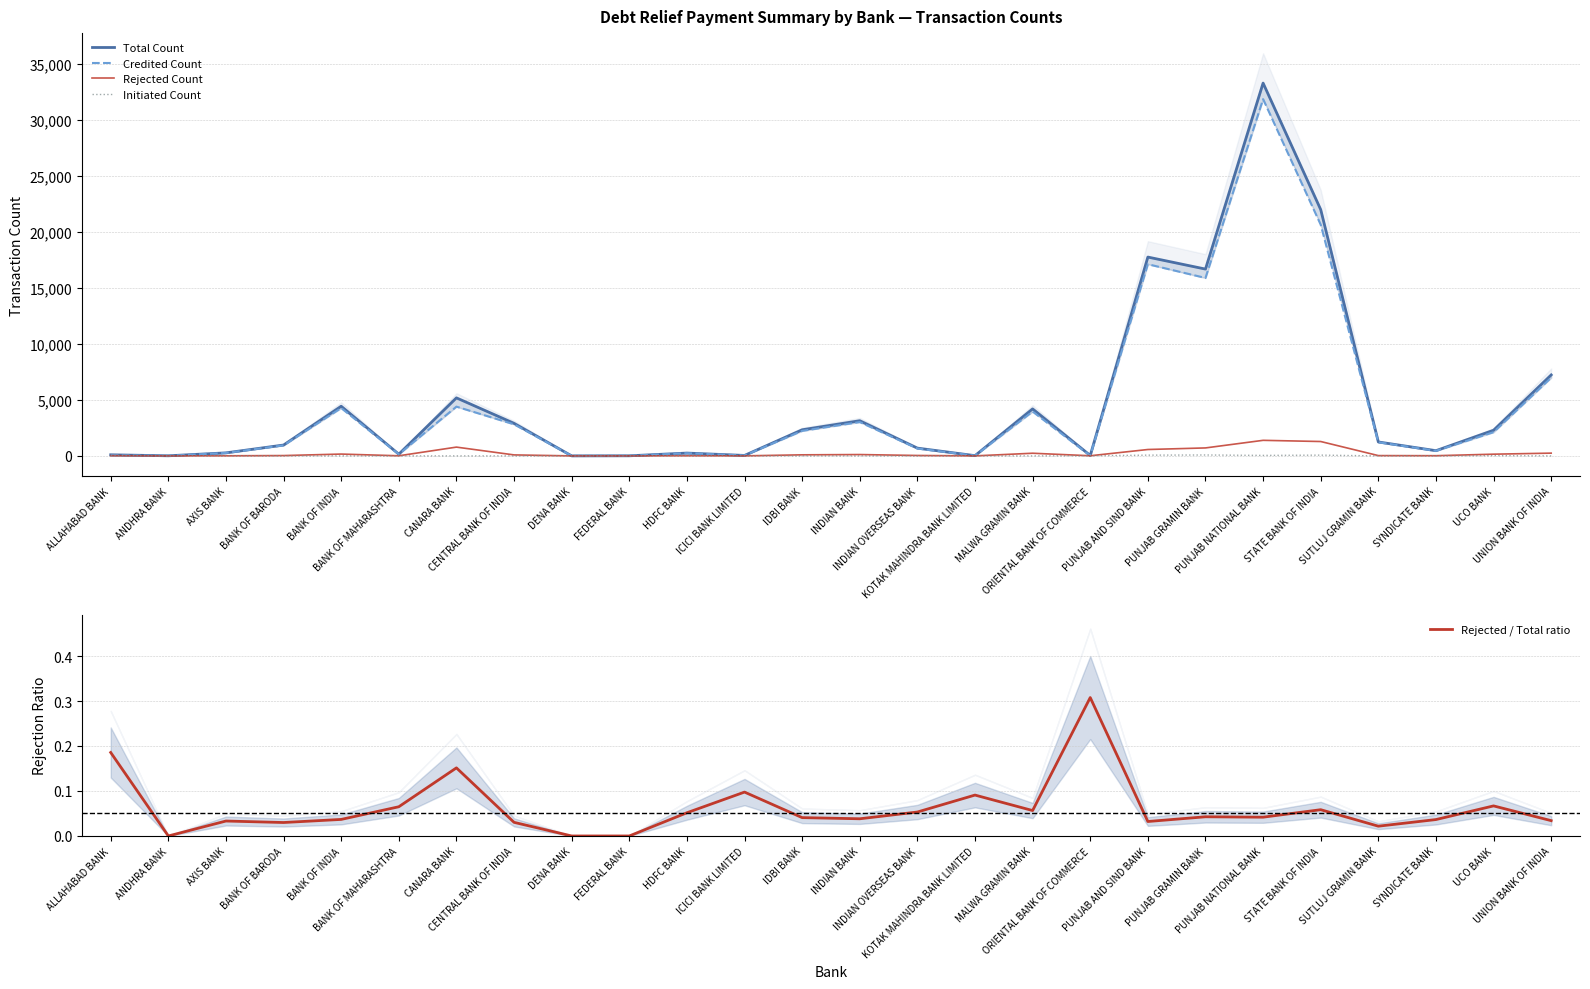

List the labels in order of Total Count value, largest first.

PUNJAB NATIONAL BANK, STATE BANK OF INDIA, PUNJAB AND SIND BANK, PUNJAB GRAMIN BANK, UNION BANK OF INDIA, CANARA BANK, BANK OF INDIA, MALWA GRAMIN BANK, INDIAN BANK, CENTRAL BANK OF INDIA, IDBI BANK, UCO BANK, SUTLUJ GRAMIN BANK, BANK OF BARODA, INDIAN OVERSEAS BANK, SYNDICATE BANK, AXIS BANK, HDFC BANK, BANK OF MAHARASHTRA, ALLAHABAD BANK, ICICI BANK LIMITED, ORIENTAL BANK OF COMMERCE, KOTAK MAHINDRA BANK LIMITED, ANDHRA BANK, FEDERAL BANK, DENA BANK